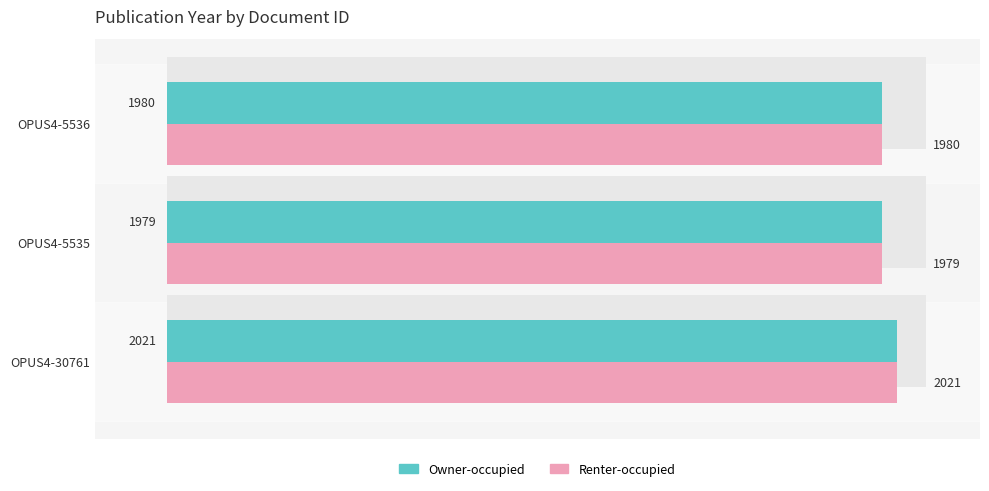

Rank the series by their maximum value, from highest to lowest.

Owner-occupied, Renter-occupied